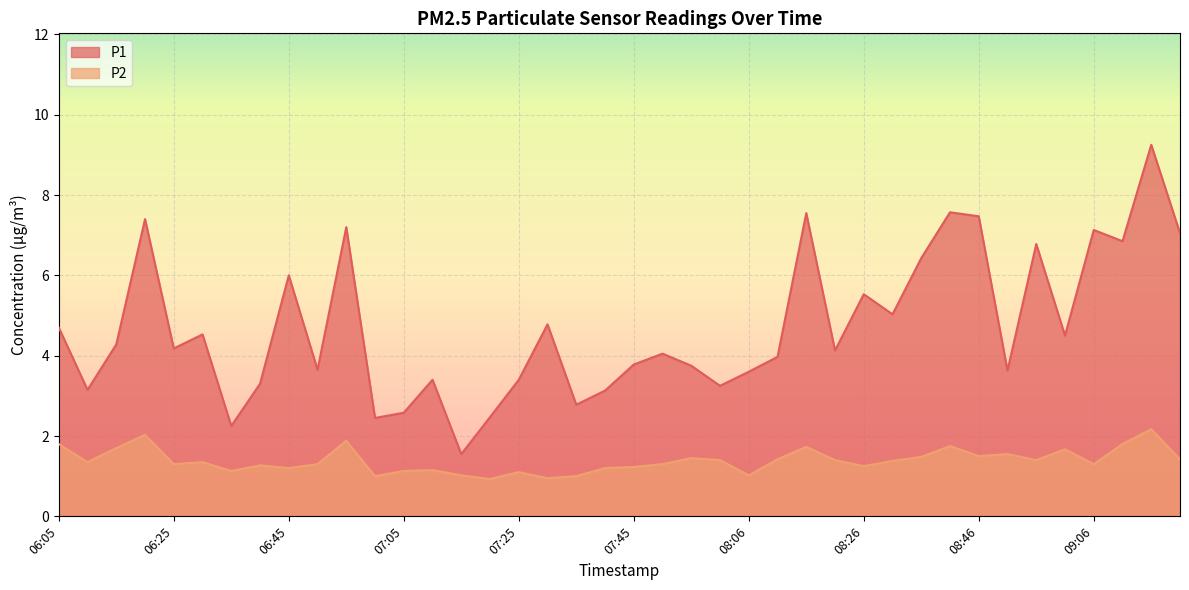

Rank the series by their maximum value, from highest to lowest.

P1, P2